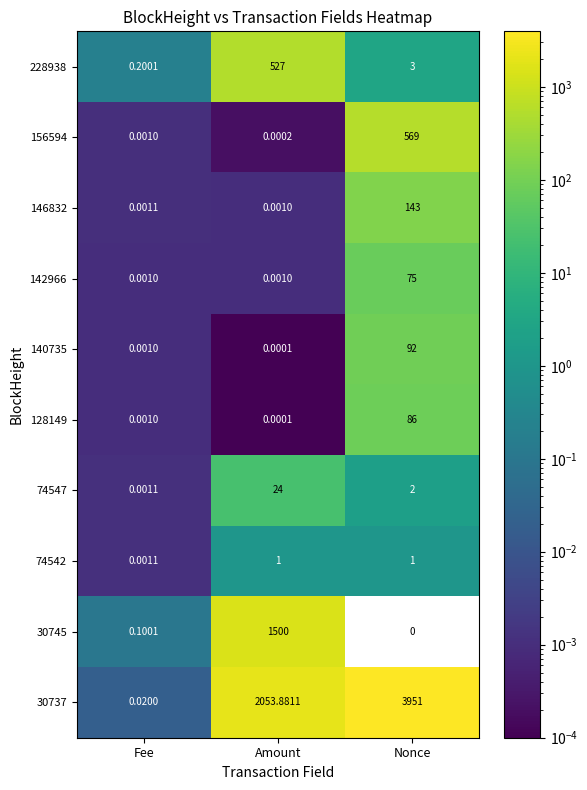

At which label is 228938 closest to 263?

Nonce